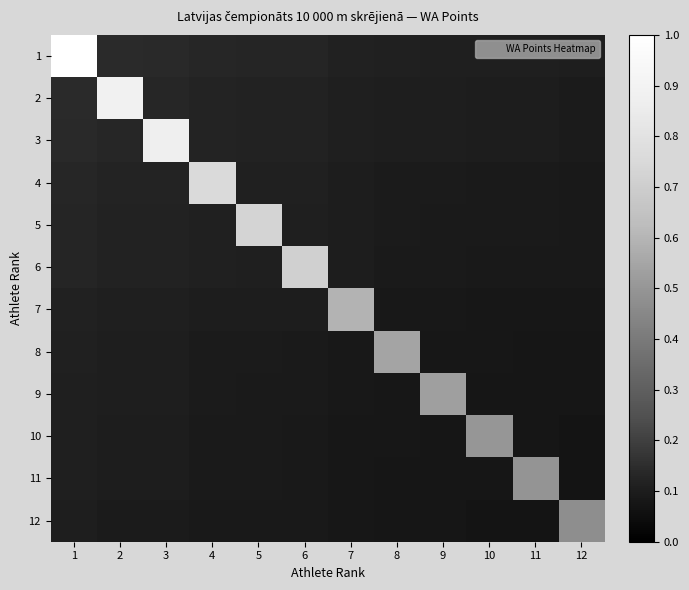

Which has a higher value, 9 or 6?

6